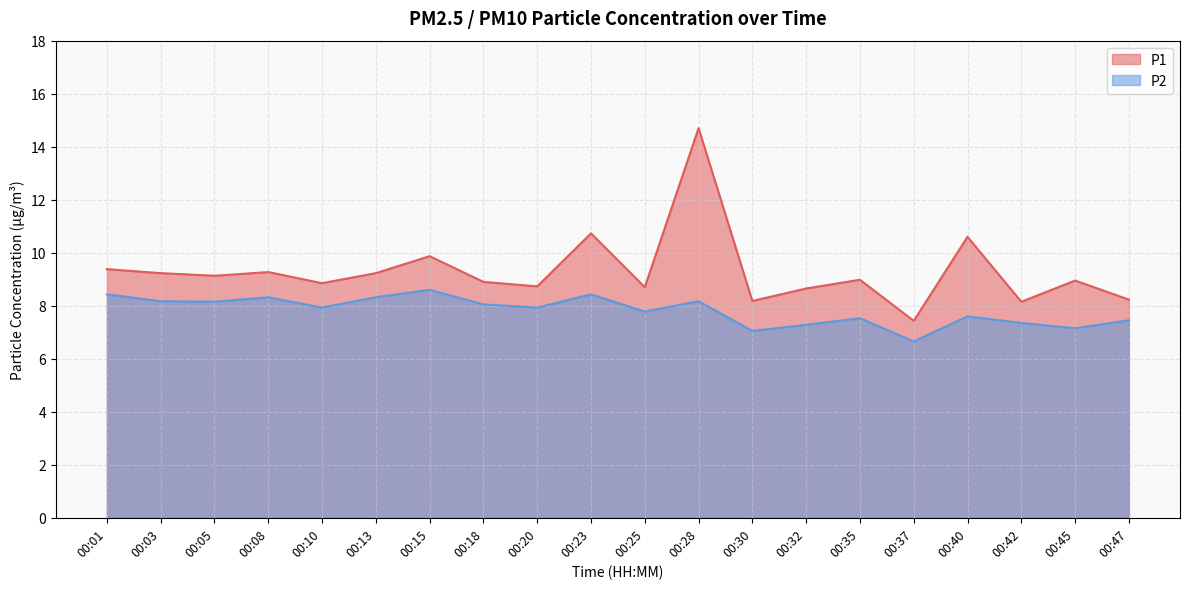

Which series has the widest spread of values?

P1